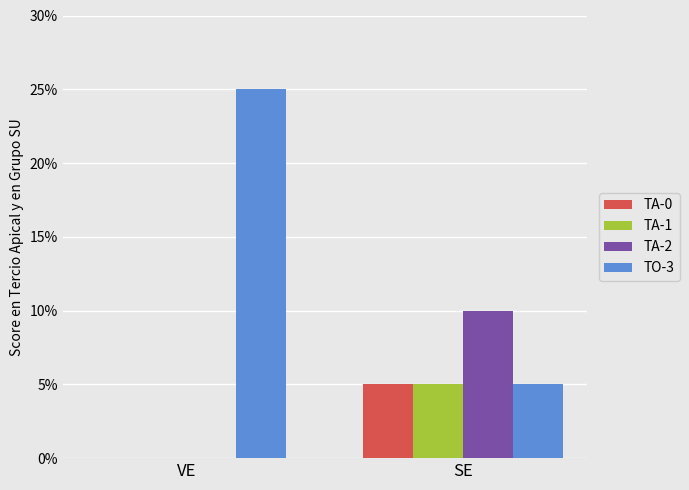

How many series are shown in this chart?

4